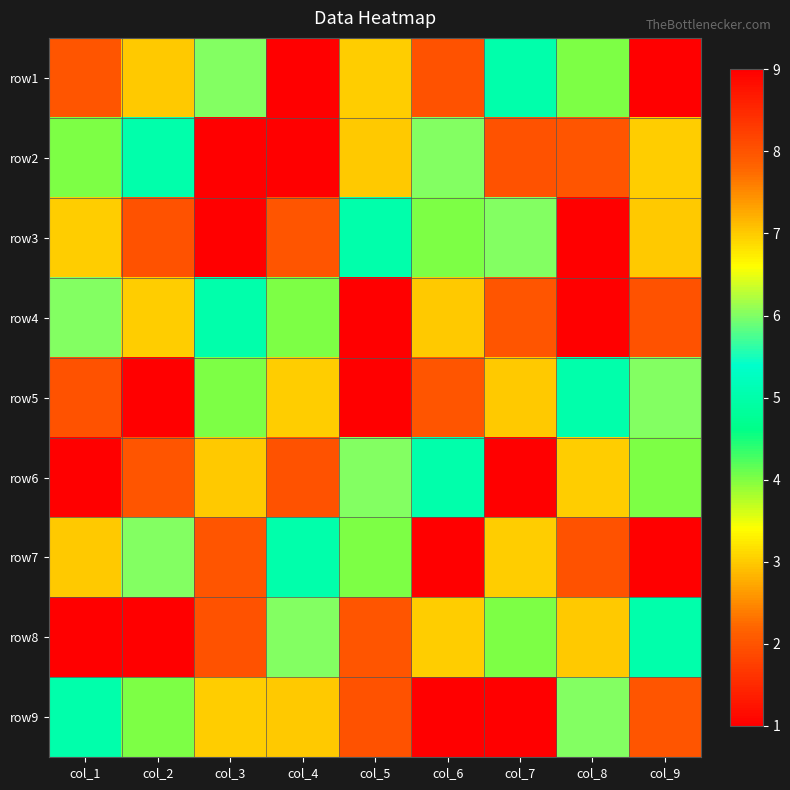

What is the greatest value displayed?

9